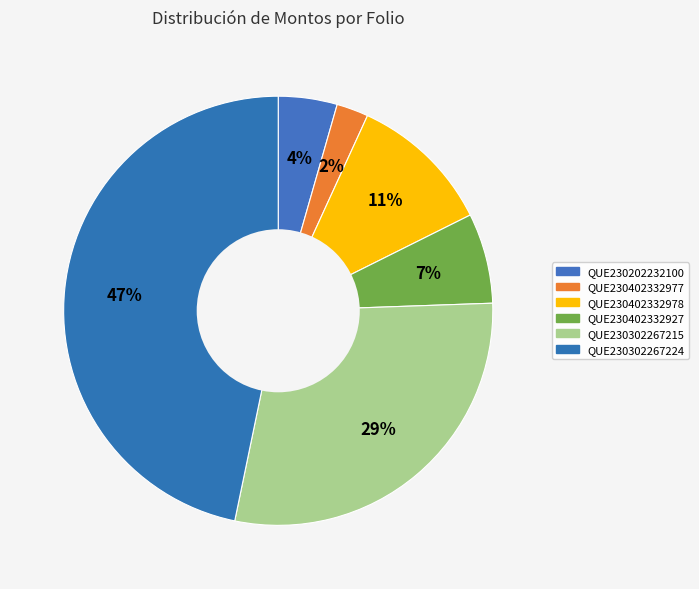

Count the number of slices in the pie.

6